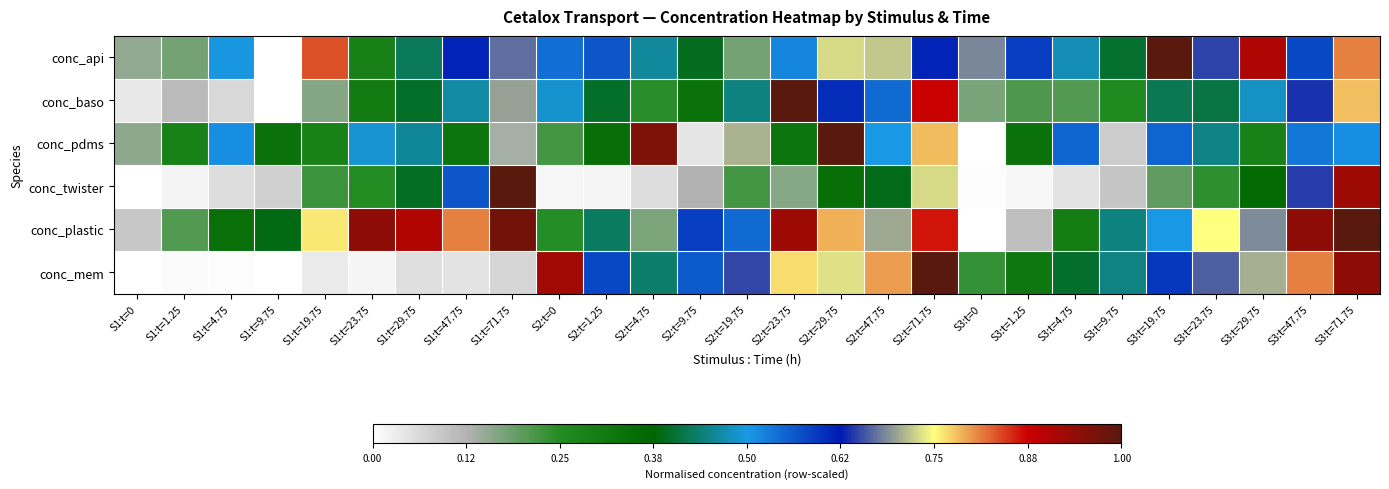

Reading left to right, extract all data points from this chart.

conc_api: S1:t=0=0.2	S1:t=1.25=0.2	S1:t=4.75=0.5	S1:t=9.75=0.0	S1:t=19.75=0.8	S1:t=23.75=0.3	S1:t=29.75=0.4	S1:t=47.75=0.6	S1:t=71.75=0.7	S2:t=0=0.5	S2:t=1.25=0.6	S2:t=4.75=0.5	S2:t=9.75=0.4	S2:t=19.75=0.2	S2:t=23.75=0.5	S2:t=29.75=0.7	S2:t=47.75=0.7	S2:t=71.75=0.6	S3:t=0=0.7	S3:t=1.25=0.6	S3:t=4.75=0.5	S3:t=9.75=0.4	S3:t=19.75=1.0	S3:t=23.75=0.6	S3:t=29.75=0.9	S3:t=47.75=0.6	S3:t=71.75=0.8
conc_baso: S1:t=0=0.0	S1:t=1.25=0.1	S1:t=4.75=0.1	S1:t=9.75=0.0	S1:t=19.75=0.2	S1:t=23.75=0.3	S1:t=29.75=0.4	S1:t=47.75=0.5	S1:t=71.75=0.7	S2:t=0=0.5	S2:t=1.25=0.4	S2:t=4.75=0.2	S2:t=9.75=0.3	S2:t=19.75=0.4	S2:t=23.75=1.0	S2:t=29.75=0.6	S2:t=47.75=0.5	S2:t=71.75=0.9	S3:t=0=0.2	S3:t=1.25=0.2	S3:t=4.75=0.2	S3:t=9.75=0.3	S3:t=19.75=0.4	S3:t=23.75=0.4	S3:t=29.75=0.5	S3:t=47.75=0.6	S3:t=71.75=0.8
conc_pdms: S1:t=0=0.2	S1:t=1.25=0.3	S1:t=4.75=0.5	S1:t=9.75=0.3	S1:t=19.75=0.3	S1:t=23.75=0.5	S1:t=29.75=0.5	S1:t=47.75=0.3	S1:t=71.75=0.1	S2:t=0=0.2	S2:t=1.25=0.3	S2:t=4.75=1.0	S2:t=9.75=0.0	S2:t=19.75=0.7	S2:t=23.75=0.3	S2:t=29.75=1.0	S2:t=47.75=0.5	S2:t=71.75=0.8	S3:t=0=0.0	S3:t=1.25=0.3	S3:t=4.75=0.6	S3:t=9.75=0.1	S3:t=19.75=0.6	S3:t=23.75=0.4	S3:t=29.75=0.3	S3:t=47.75=0.5	S3:t=71.75=0.5
conc_twister: S1:t=0=0.0	S1:t=1.25=0.0	S1:t=4.75=0.1	S1:t=9.75=0.1	S1:t=19.75=0.2	S1:t=23.75=0.2	S1:t=29.75=0.4	S1:t=47.75=0.6	S1:t=71.75=1.0	S2:t=0=0.0	S2:t=1.25=0.0	S2:t=4.75=0.1	S2:t=9.75=0.1	S2:t=19.75=0.2	S2:t=23.75=0.2	S2:t=29.75=0.3	S2:t=47.75=0.4	S2:t=71.75=0.7	S3:t=0=0.0	S3:t=1.25=0.0	S3:t=4.75=0.0	S3:t=9.75=0.1	S3:t=19.75=0.2	S3:t=23.75=0.2	S3:t=29.75=0.4	S3:t=47.75=0.6	S3:t=71.75=0.9
conc_plastic: S1:t=0=0.1	S1:t=1.25=0.2	S1:t=4.75=0.3	S1:t=9.75=0.4	S1:t=19.75=0.8	S1:t=23.75=0.9	S1:t=29.75=0.9	S1:t=47.75=0.8	S1:t=71.75=1.0	S2:t=0=0.2	S2:t=1.25=0.4	S2:t=4.75=0.2	S2:t=9.75=0.6	S2:t=19.75=0.5	S2:t=23.75=0.9	S2:t=29.75=0.8	S2:t=47.75=0.7	S2:t=71.75=0.9	S3:t=0=0.0	S3:t=1.25=0.1	S3:t=4.75=0.3	S3:t=9.75=0.4	S3:t=19.75=0.5	S3:t=23.75=0.7	S3:t=29.75=0.7	S3:t=47.75=0.9	S3:t=71.75=1.0
conc_mem: S1:t=0=0.0	S1:t=1.25=0.0	S1:t=4.75=0.0	S1:t=9.75=0.0	S1:t=19.75=0.0	S1:t=23.75=0.0	S1:t=29.75=0.1	S1:t=47.75=0.0	S1:t=71.75=0.1	S2:t=0=0.9	S2:t=1.25=0.6	S2:t=4.75=0.4	S2:t=9.75=0.6	S2:t=19.75=0.6	S2:t=23.75=0.8	S2:t=29.75=0.7	S2:t=47.75=0.8	S2:t=71.75=1.0	S3:t=0=0.2	S3:t=1.25=0.3	S3:t=4.75=0.4	S3:t=9.75=0.4	S3:t=19.75=0.6	S3:t=23.75=0.7	S3:t=29.75=0.7	S3:t=47.75=0.8	S3:t=71.75=0.9